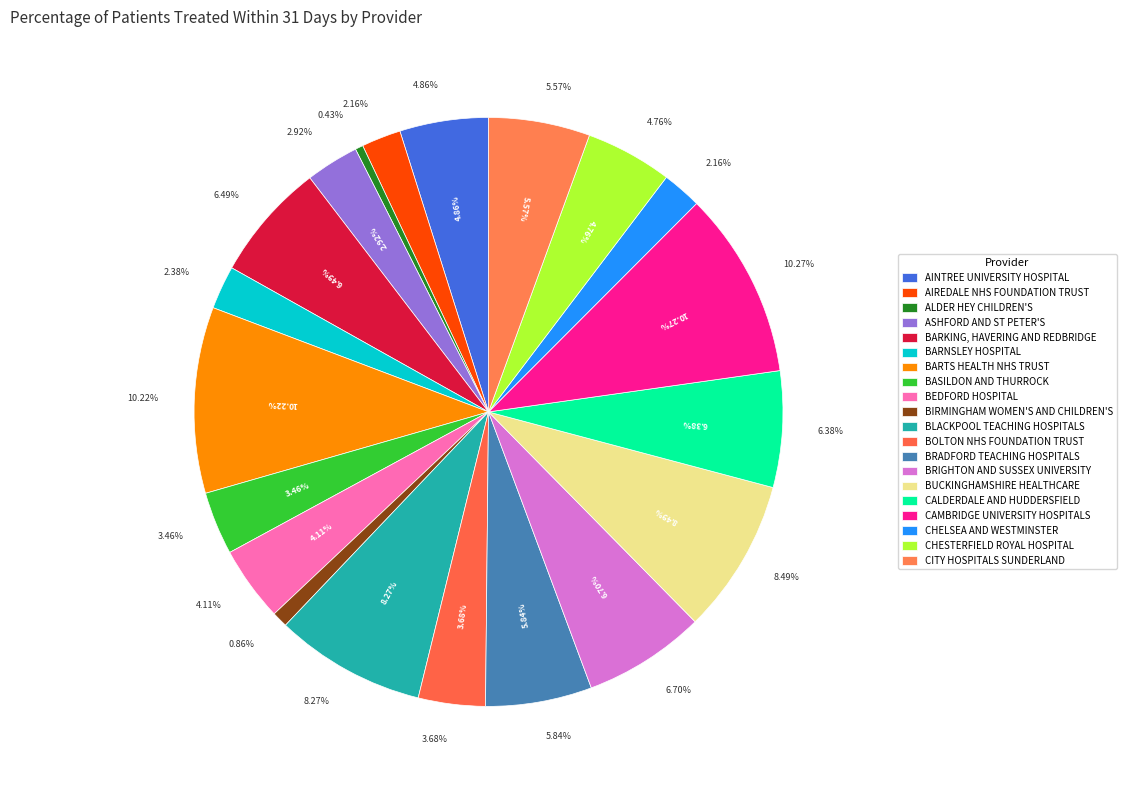

Rank the categories by value from lowest to highest.

ALDER HEY CHILDREN'S, BIRMINGHAM WOMEN'S AND CHILDREN'S, AIREDALE NHS FOUNDATION TRUST, CHELSEA AND WESTMINSTER, BARNSLEY HOSPITAL, ASHFORD AND ST PETER'S, BASILDON AND THURROCK, BOLTON NHS FOUNDATION TRUST, BEDFORD HOSPITAL, CHESTERFIELD ROYAL HOSPITAL, AINTREE UNIVERSITY HOSPITAL, CITY HOSPITALS SUNDERLAND, BRADFORD TEACHING HOSPITALS, CALDERDALE AND HUDDERSFIELD, BARKING, HAVERING AND REDBRIDGE, BRIGHTON AND SUSSEX UNIVERSITY, BLACKPOOL TEACHING HOSPITALS, BUCKINGHAMSHIRE HEALTHCARE, BARTS HEALTH NHS TRUST, CAMBRIDGE UNIVERSITY HOSPITALS